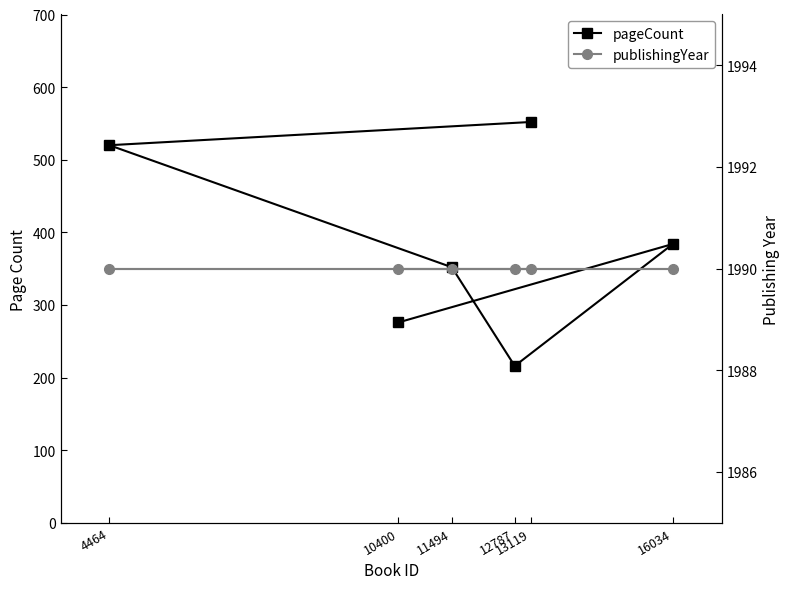

What are all the series names shown in the legend?

pageCount, publishingYear